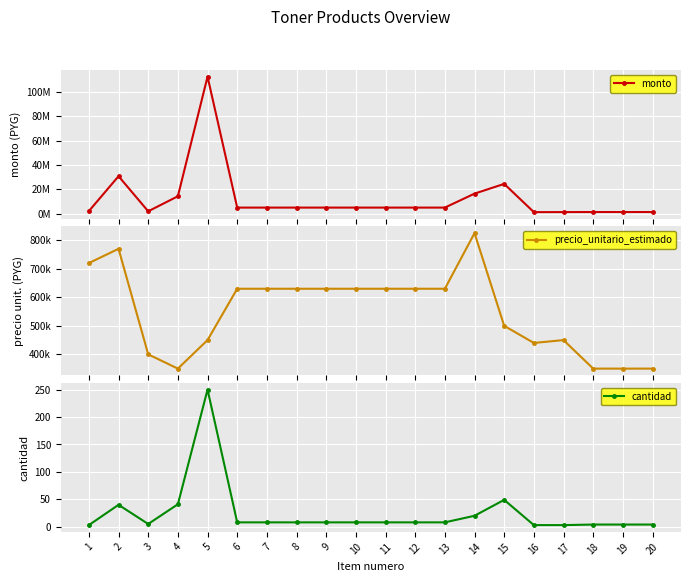

Which has a higher value, 19 or 9?

9